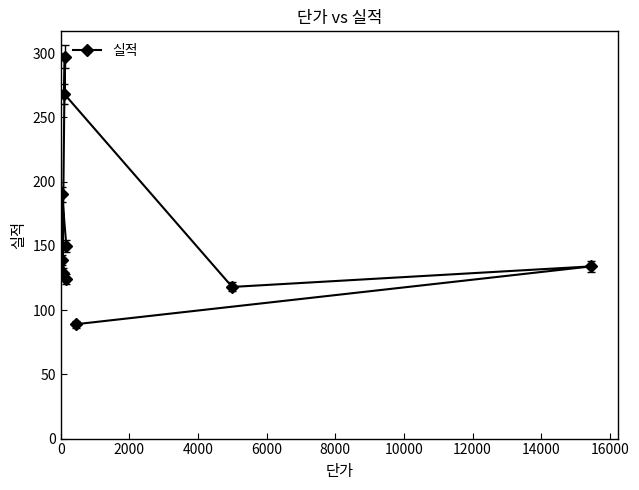

What is the difference between the second highest and second lowest values?

150